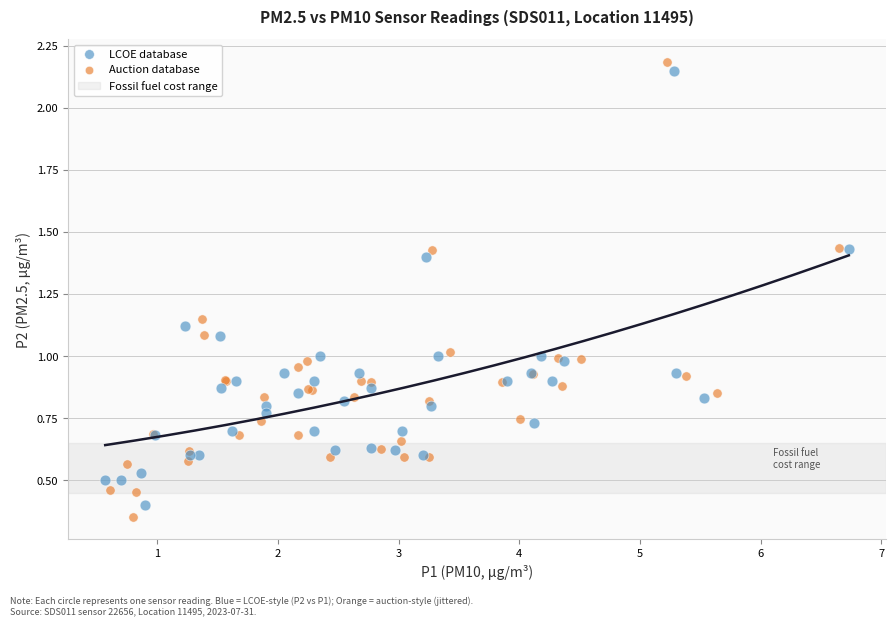

Which series has the widest spread of Y values?

Auction database